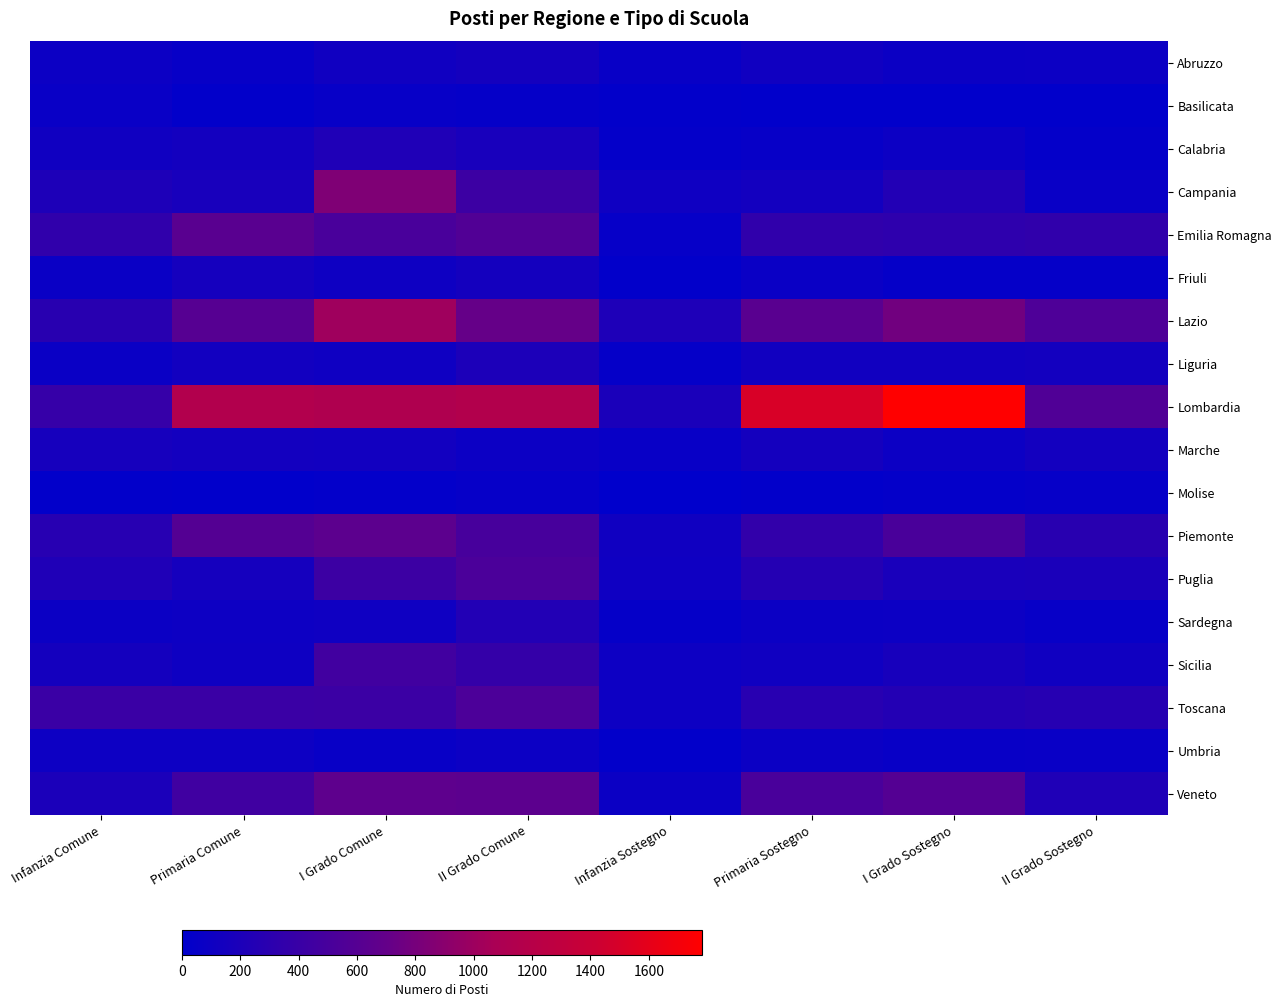

Reading left to right, transcribe all the data shown in this chart.

Abruzzo: Infanzia Comune=89	Primaria Comune=51	I Grado Comune=112	II Grado Comune=140	Infanzia Sostegno=59	Primaria Sostegno=118	I Grado Sostegno=81	II Grado Sostegno=90
Basilicata: Infanzia Comune=65	Primaria Comune=17	I Grado Comune=51	II Grado Comune=38	Infanzia Sostegno=16	Primaria Sostegno=12	I Grado Sostegno=10	II Grado Sostegno=9
Calabria: Infanzia Comune=114	Primaria Comune=134	I Grado Comune=217	II Grado Comune=174	Infanzia Sostegno=31	Primaria Sostegno=55	I Grado Sostegno=84	II Grado Sostegno=28
Campania: Infanzia Comune=207	Primaria Comune=171	I Grado Comune=844	II Grado Comune=423	Infanzia Sostegno=105	Primaria Sostegno=139	I Grado Sostegno=243	II Grado Sostegno=68
Emilia Romagna: Infanzia Comune=344	Primaria Comune=624	I Grado Comune=514	II Grado Comune=576	Infanzia Sostegno=44	Primaria Sostegno=346	I Grado Sostegno=322	II Grado Sostegno=340
Friuli: Infanzia Comune=72	Primaria Comune=153	I Grado Comune=101	II Grado Comune=144	Infanzia Sostegno=17	Primaria Sostegno=74	I Grado Sostegno=41	II Grado Sostegno=35
Lazio: Infanzia Comune=286	Primaria Comune=604	I Grado Comune=1011	II Grado Comune=704	Infanzia Sostegno=209	Primaria Sostegno=628	I Grado Sostegno=778	II Grado Sostegno=543
Liguria: Infanzia Comune=72	Primaria Comune=132	I Grado Comune=110	II Grado Comune=198	Infanzia Sostegno=35	Primaria Sostegno=119	I Grado Sostegno=121	II Grado Sostegno=138
Lombardia: Infanzia Comune=381	Primaria Comune=1150	I Grado Comune=1130	II Grado Comune=1156	Infanzia Sostegno=182	Primaria Sostegno=1509	I Grado Sostegno=1782	II Grado Sostegno=558
Marche: Infanzia Comune=156	Primaria Comune=136	I Grado Comune=130	II Grado Comune=89	Infanzia Sostegno=57	Primaria Sostegno=143	I Grado Sostegno=87	II Grado Sostegno=133
Molise: Infanzia Comune=20	Primaria Comune=7	I Grado Comune=26	II Grado Comune=44	Infanzia Sostegno=4	Primaria Sostegno=14	I Grado Sostegno=33	II Grado Sostegno=46
Piemonte: Infanzia Comune=273	Primaria Comune=586	I Grado Comune=647	II Grado Comune=498	Infanzia Sostegno=118	Primaria Sostegno=353	I Grado Sostegno=521	II Grado Sostegno=289
Puglia: Infanzia Comune=220	Primaria Comune=150	I Grado Comune=419	II Grado Comune=524	Infanzia Sostegno=105	Primaria Sostegno=259	I Grado Sostegno=178	II Grado Sostegno=186
Sardegna: Infanzia Comune=83	Primaria Comune=94	I Grado Comune=111	II Grado Comune=239	Infanzia Sostegno=39	Primaria Sostegno=83	I Grado Sostegno=84	II Grado Sostegno=55
Sicilia: Infanzia Comune=146	Primaria Comune=99	I Grado Comune=454	II Grado Comune=374	Infanzia Sostegno=91	Primaria Sostegno=113	I Grado Sostegno=162	II Grado Sostegno=117
Toscana: Infanzia Comune=410	Primaria Comune=408	I Grado Comune=417	II Grado Comune=533	Infanzia Sostegno=97	Primaria Sostegno=282	I Grado Sostegno=244	II Grado Sostegno=268
Umbria: Infanzia Comune=95	Primaria Comune=94	I Grado Comune=56	II Grado Comune=85	Infanzia Sostegno=17	Primaria Sostegno=78	I Grado Sostegno=61	II Grado Sostegno=66
Veneto: Infanzia Comune=194	Primaria Comune=452	I Grado Comune=659	II Grado Comune=643	Infanzia Sostegno=82	Primaria Sostegno=512	I Grado Sostegno=585	II Grado Sostegno=216